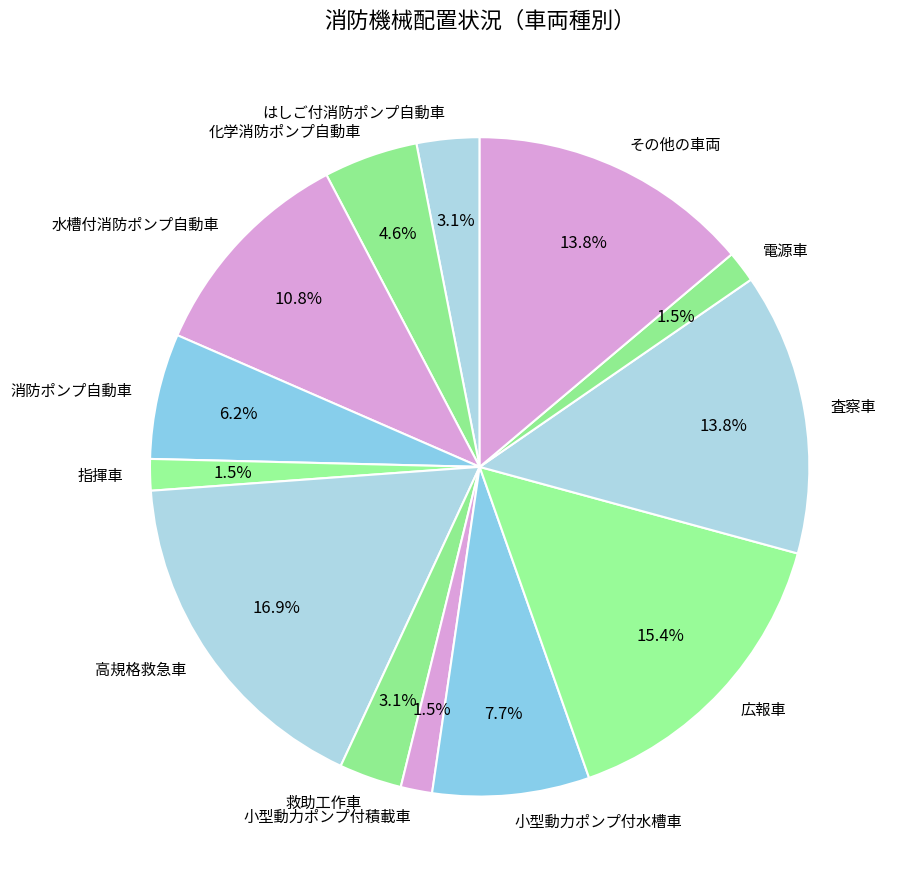

Which category has the biggest portion of the pie?

高規格救急車